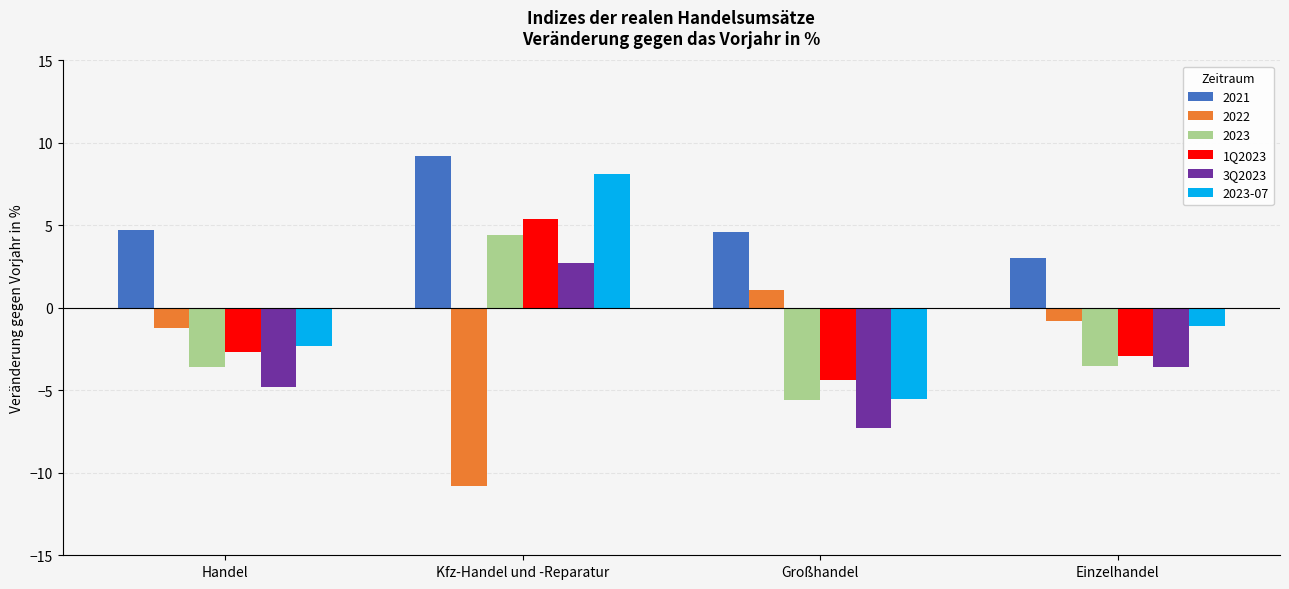

How many groups of bars are there?

4